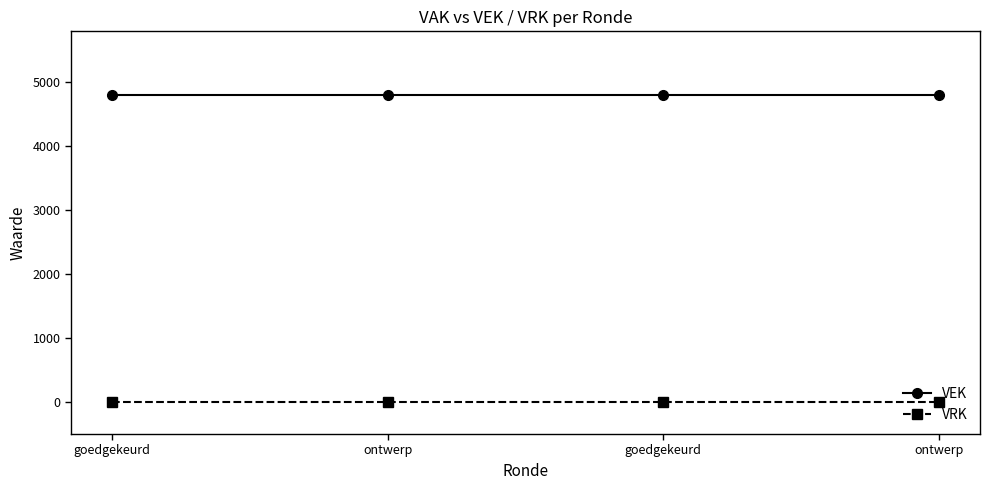

True or false: VRK and VEK cross at least once.

False